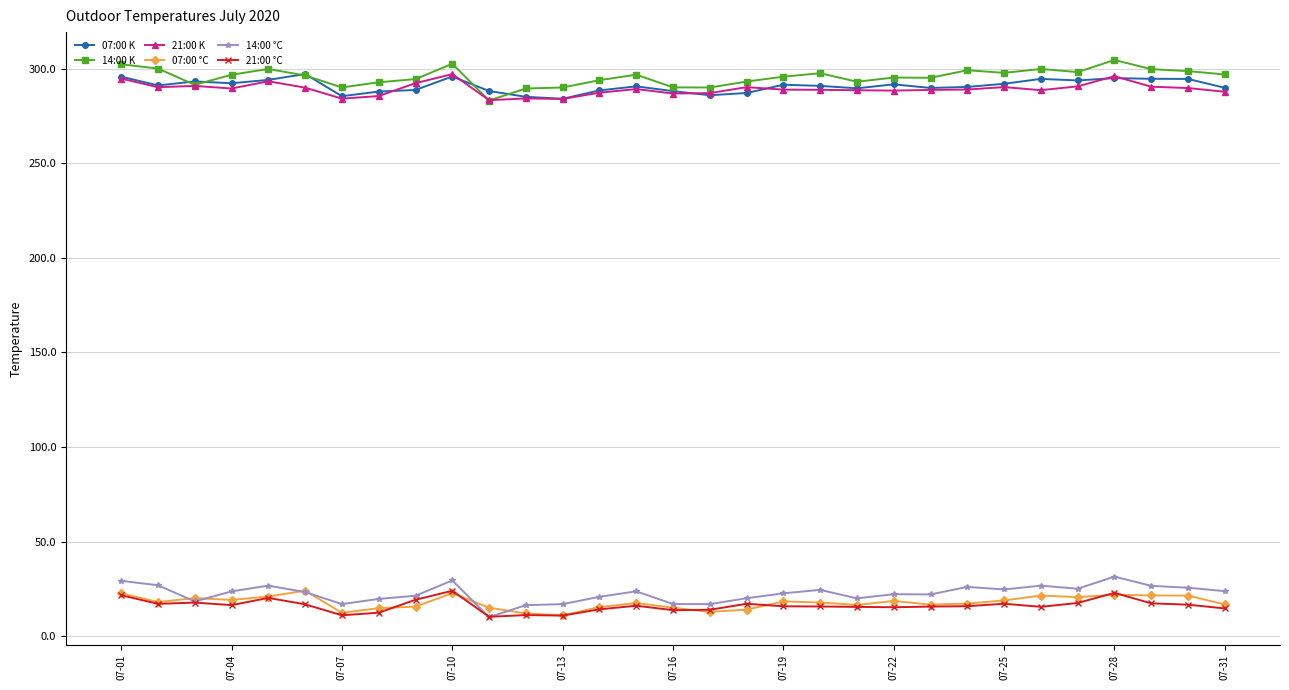

How many lines are shown in the chart?

6